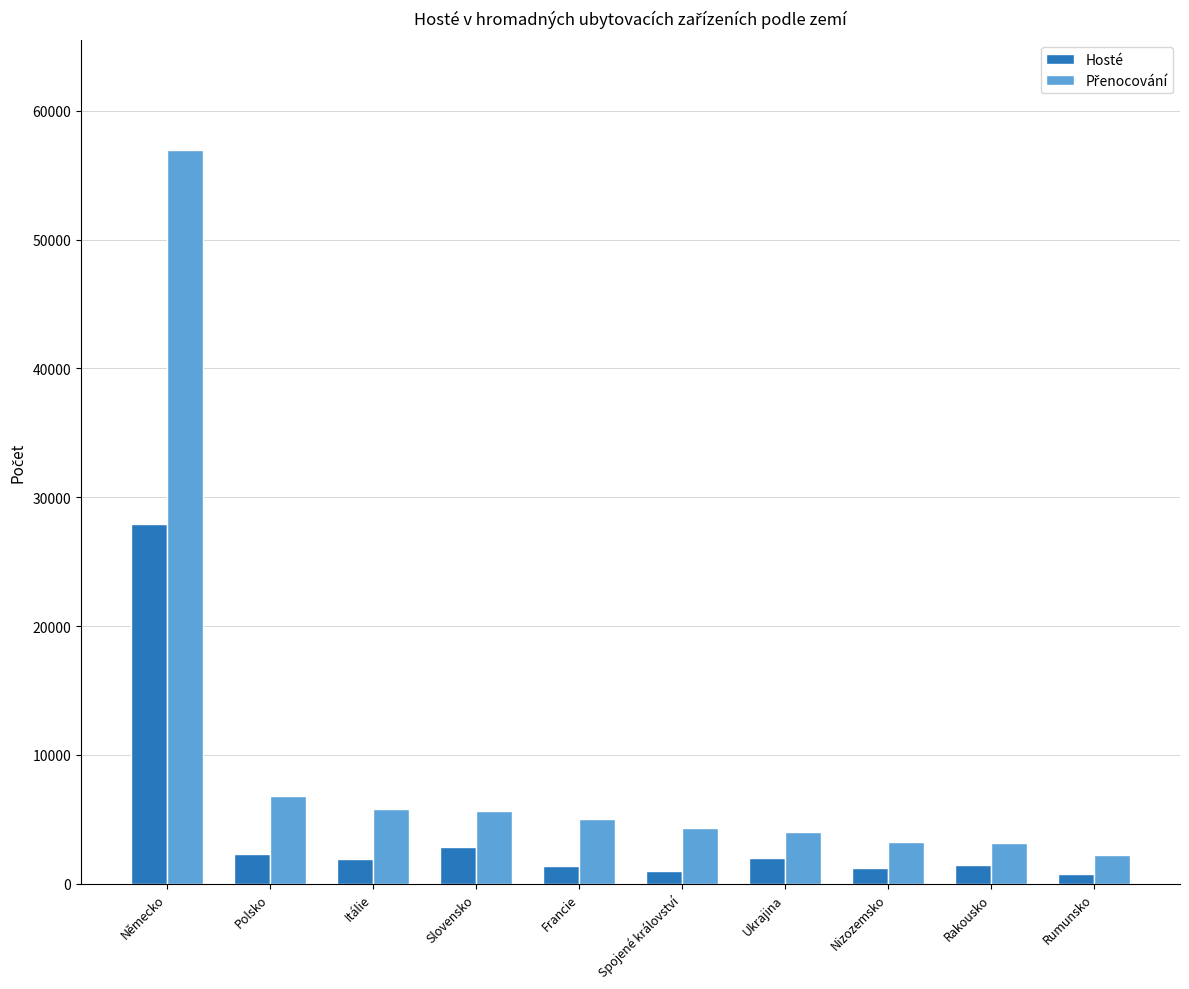

What is the sum of the Hosté values at Rumunsko and Německo?

28741